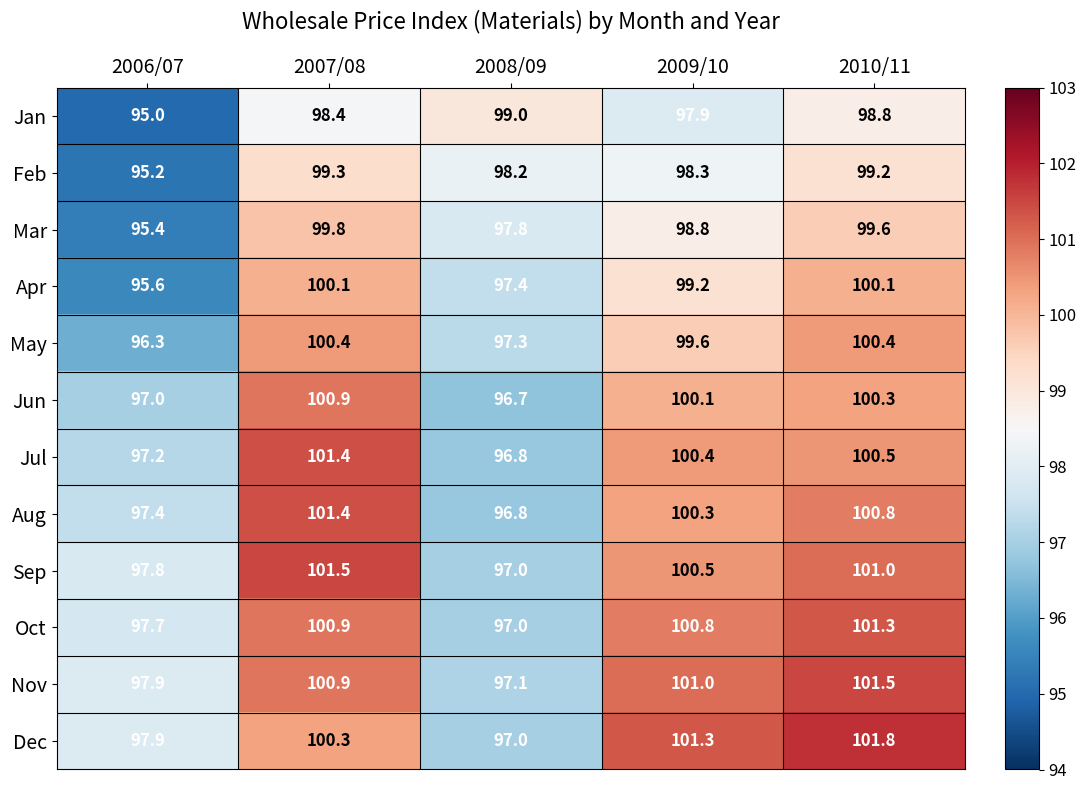

Which label corresponds to the smallest value in the chart?

2006/07